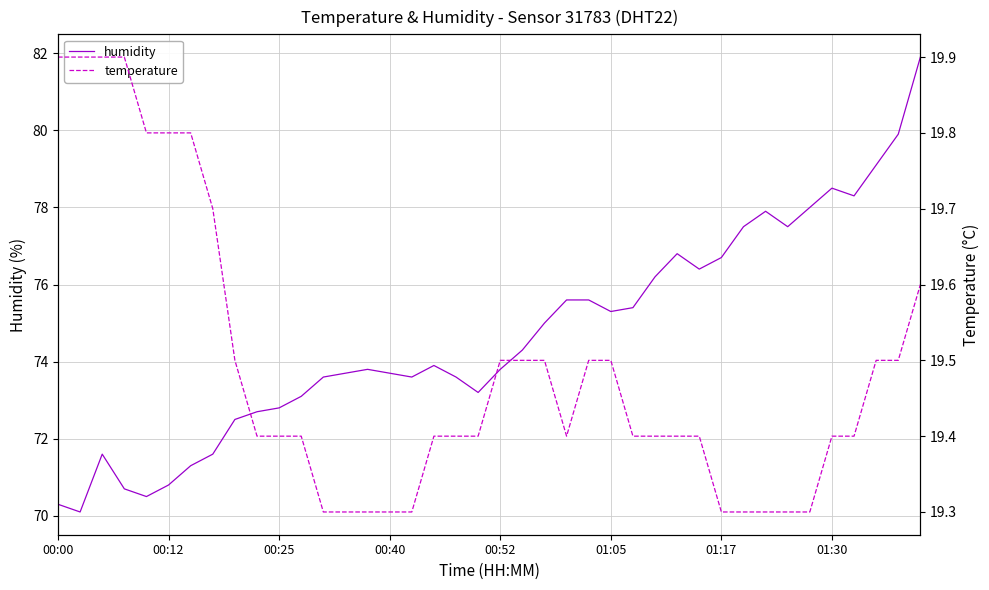

What is the sum of all temperature values?

779.5